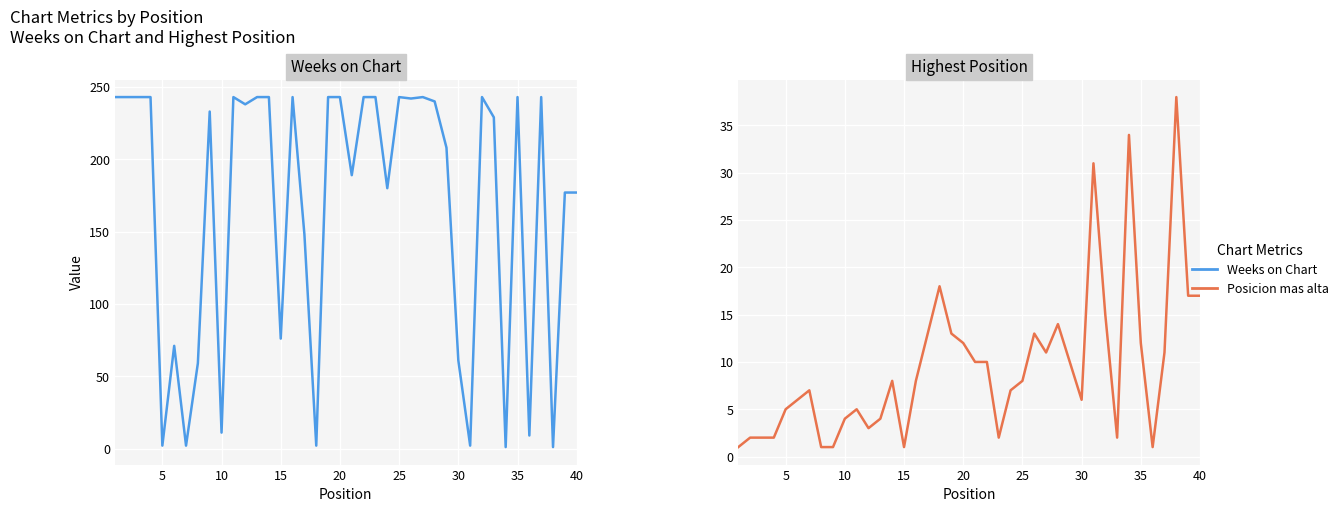

Is this an area chart (filled region under the line)?

No